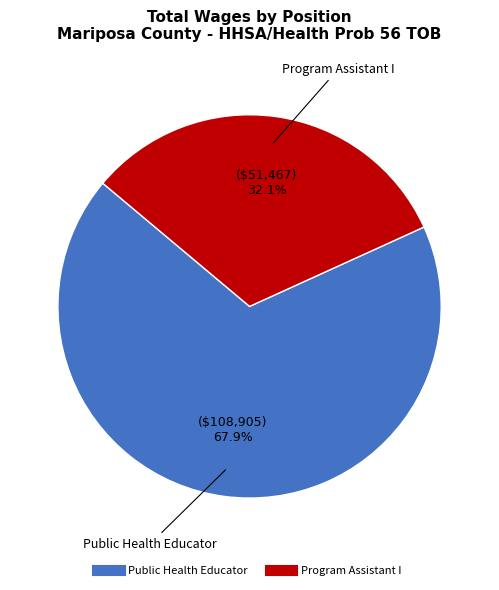

How much of the chart is everything except Program Assistant I?

67.9%